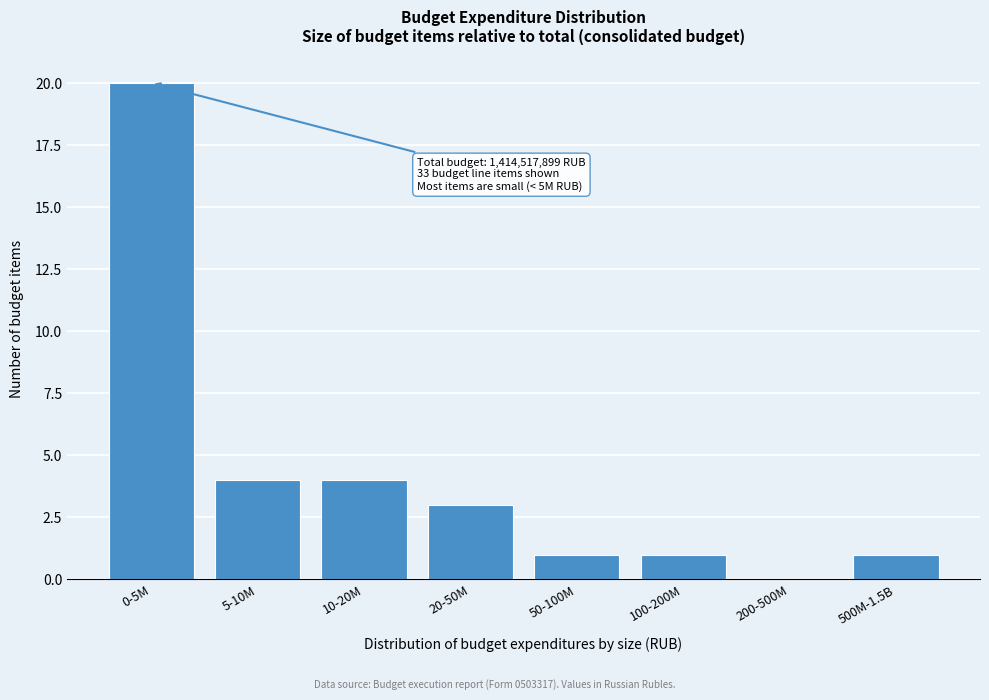

Reading left to right, extract all data points from this chart.

0-5M=20	5-10M=4	10-20M=4	20-50M=3	50-100M=1	100-200M=1	200-500M=0	500M-1.5B=1